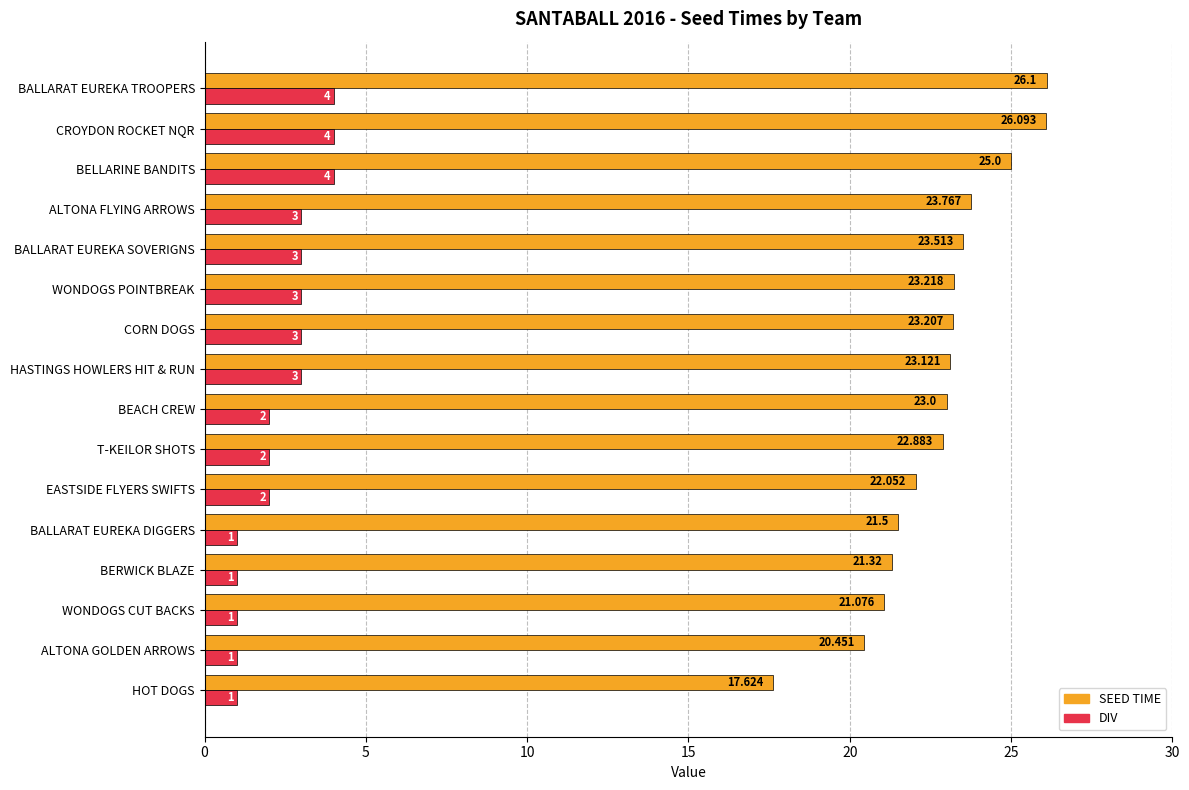

At which category is the sum across all series the highest?

BALLARAT EUREKA TROOPERS